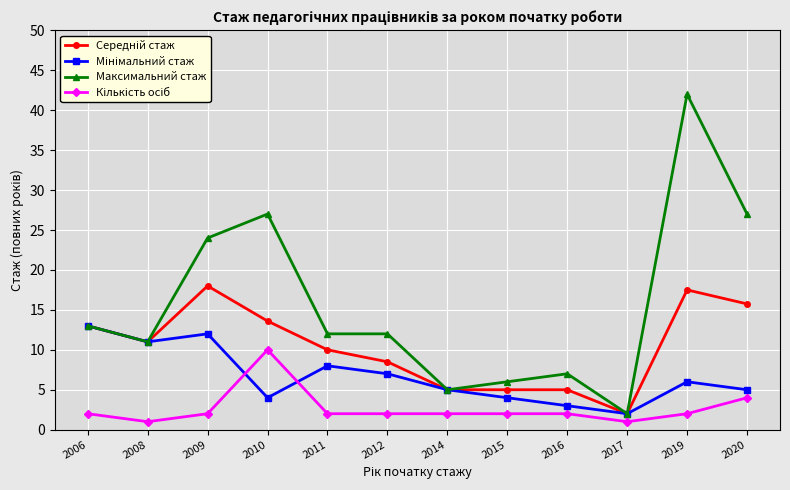

At which label is Максимальний стаж closest to 22?

2009